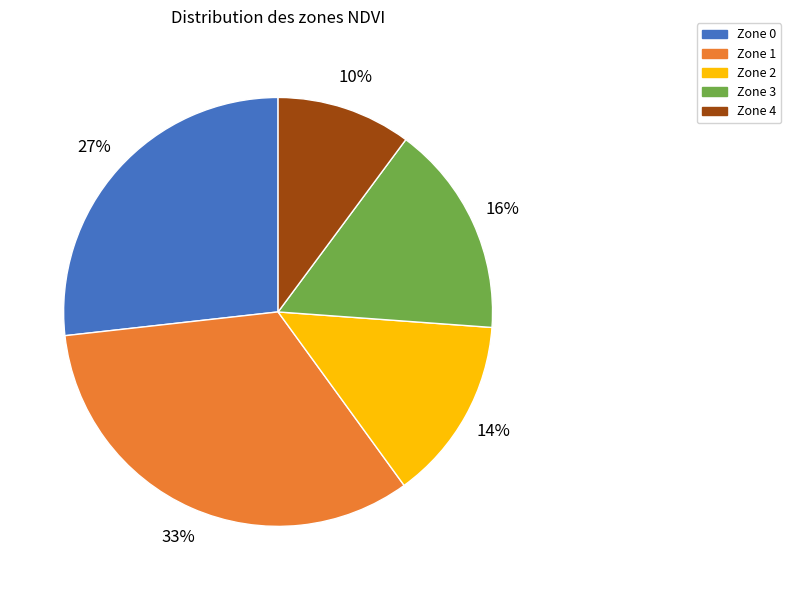

To the nearest percent, what is the combined percentage of Zone 0 and Zone 3?

43%